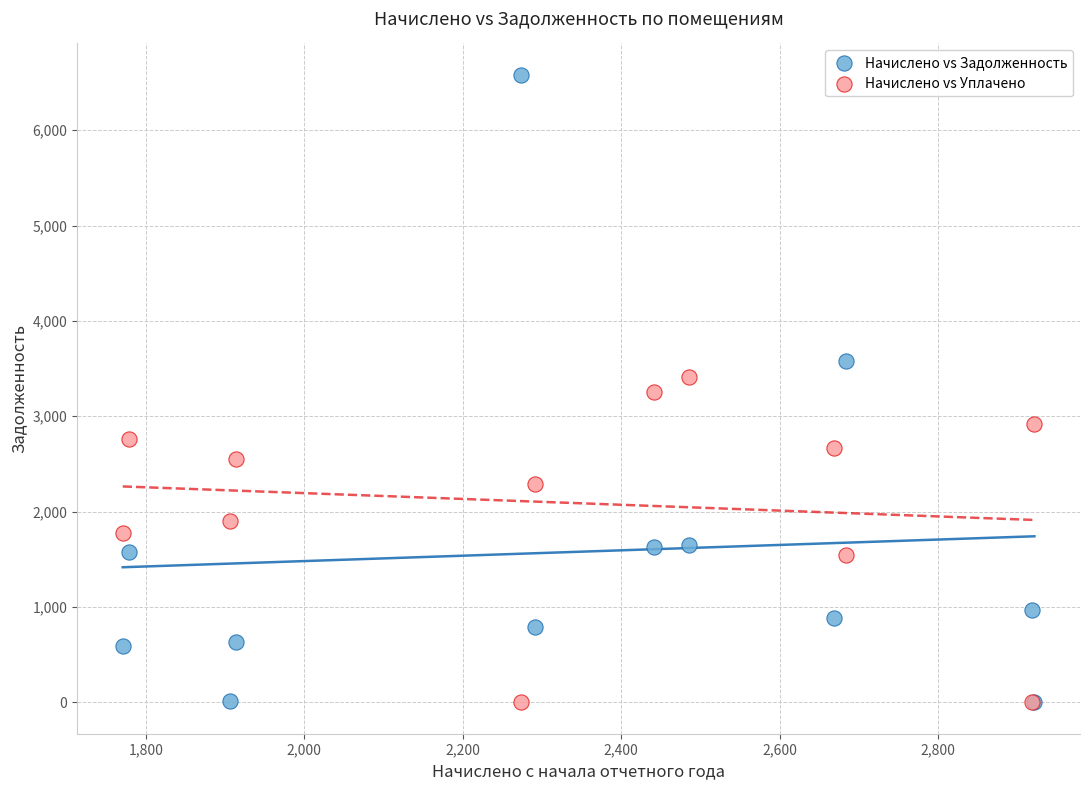

What are all the series names shown in the legend?

Начислено vs Задолженность, Начислено vs Уплачено